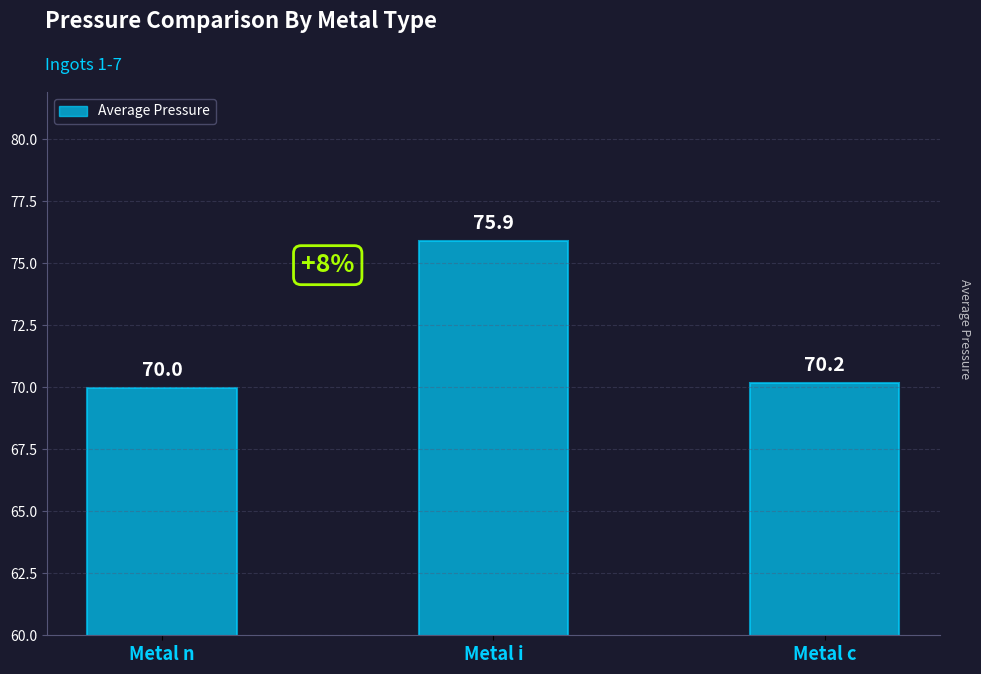

At which category does the chart reach its peak across all series?

Metal i